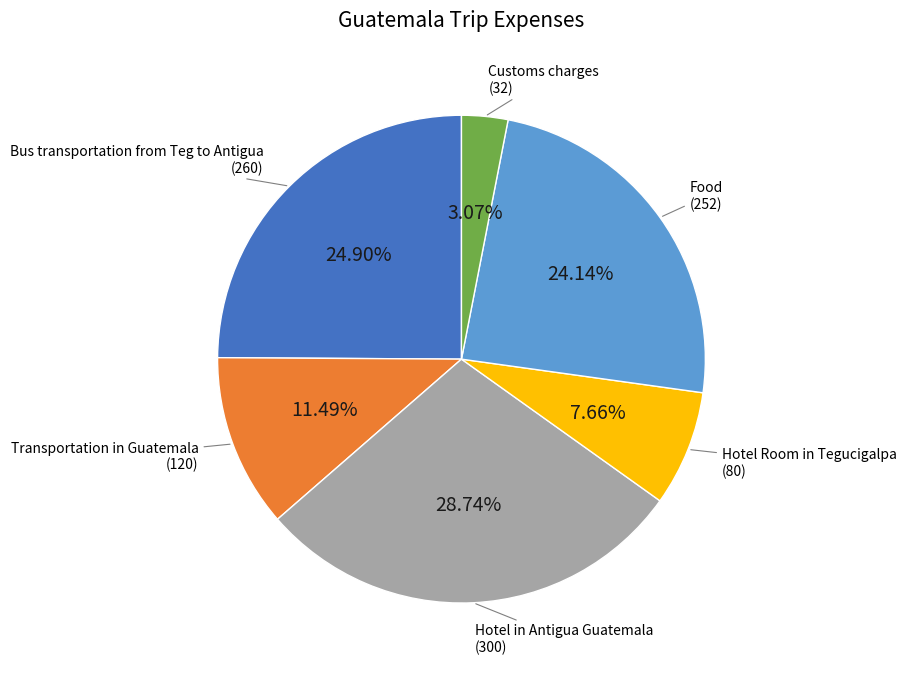

Is there any slice that represents more than half of the pie?

No